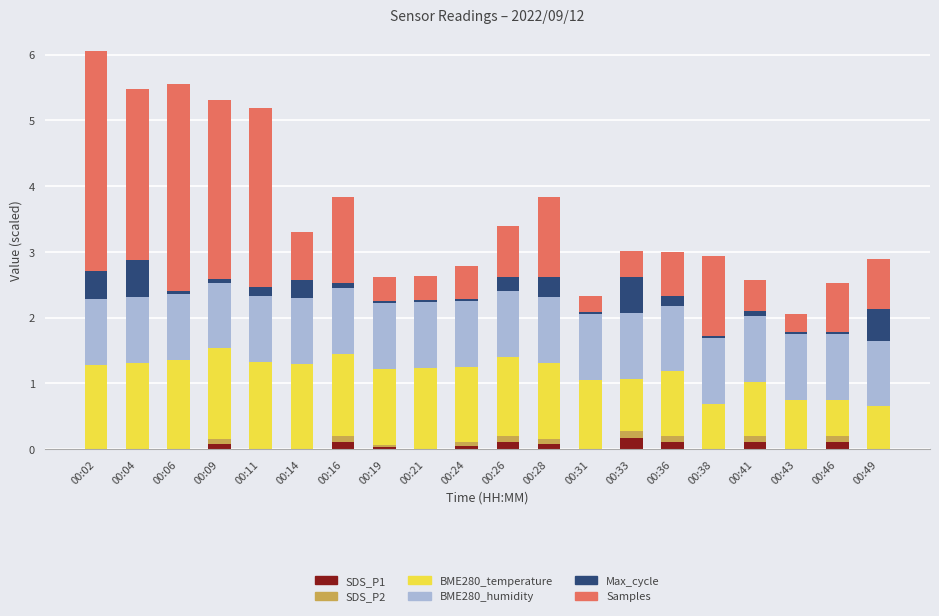

What are all the series names shown in the legend?

SDS_P1, SDS_P2, BME280_temperature, BME280_humidity, Max_cycle, Samples